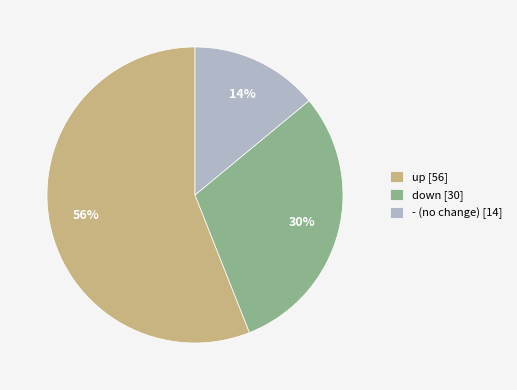

Does any single category account for the majority?

Yes